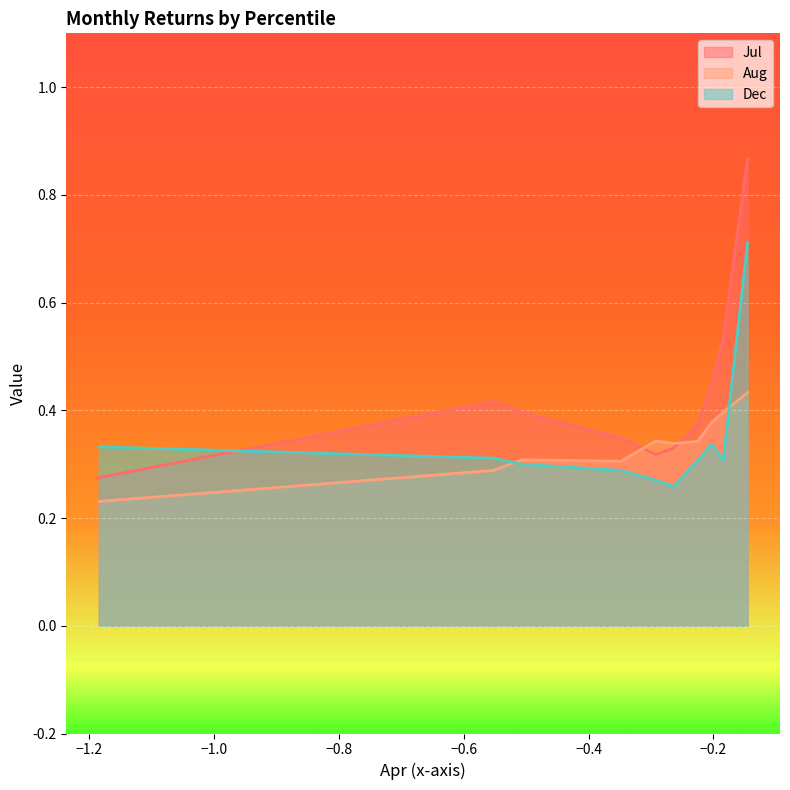

How many times do Dec and Jul cross each other?

1